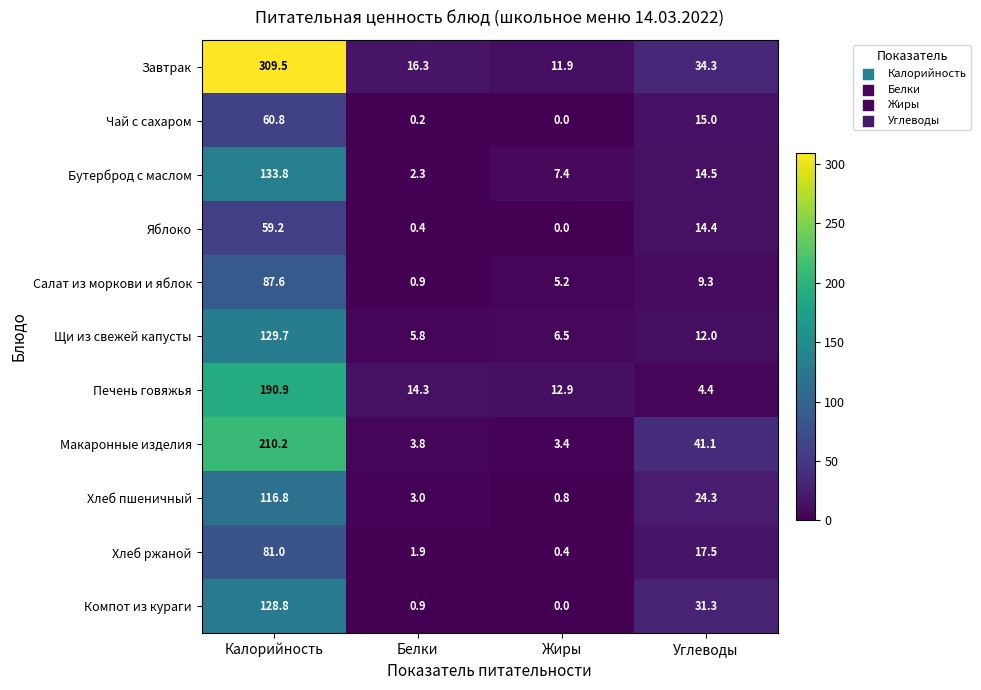

What is the sum of all Компот из кураги values?

161.0